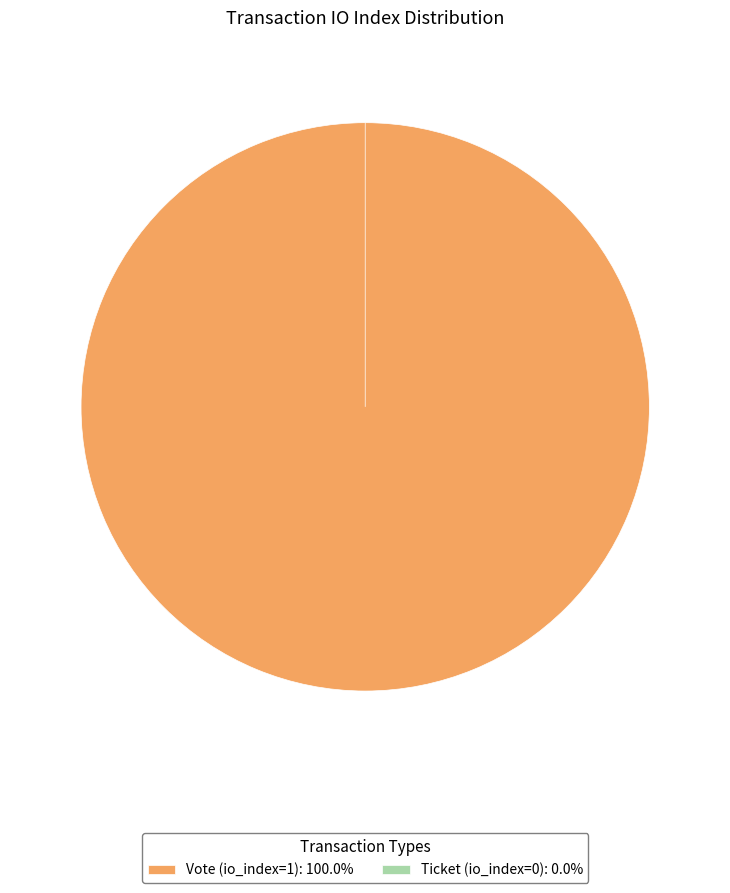

Does any single category account for the majority?

Yes